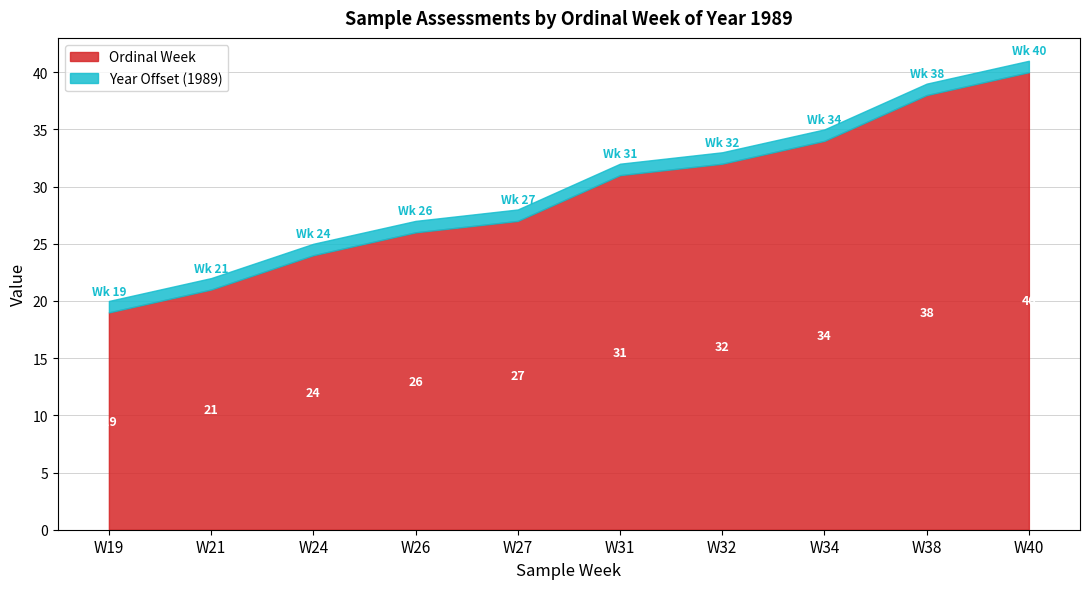

At which category is the sum across all series the highest?

W40